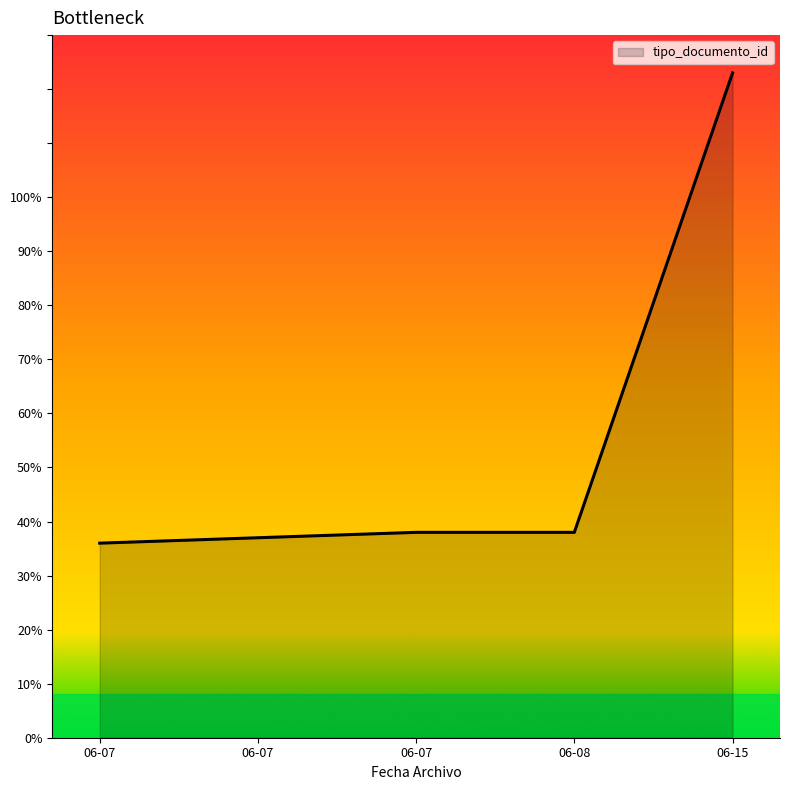

At which label does the data first exceed 38?

2012-06-15 14:32:44